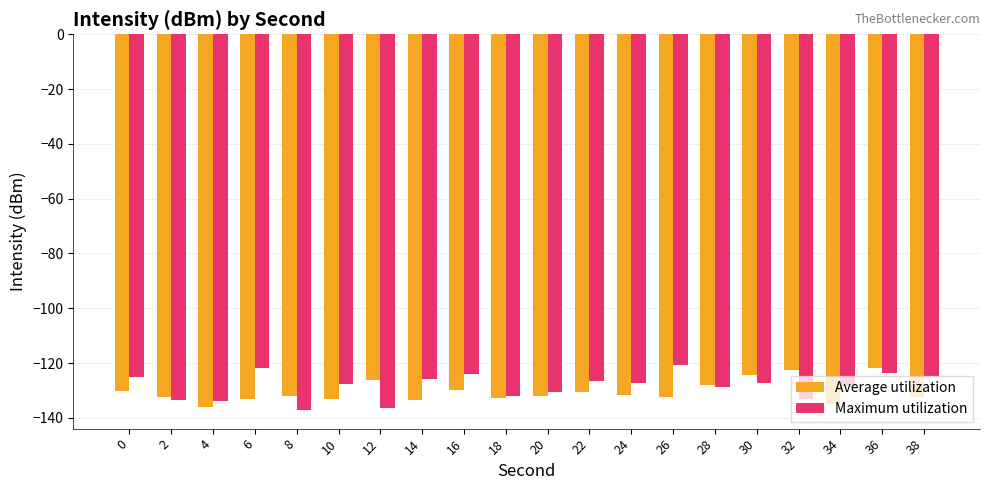

What is the minimum value for Maximum utilization?

-137.1